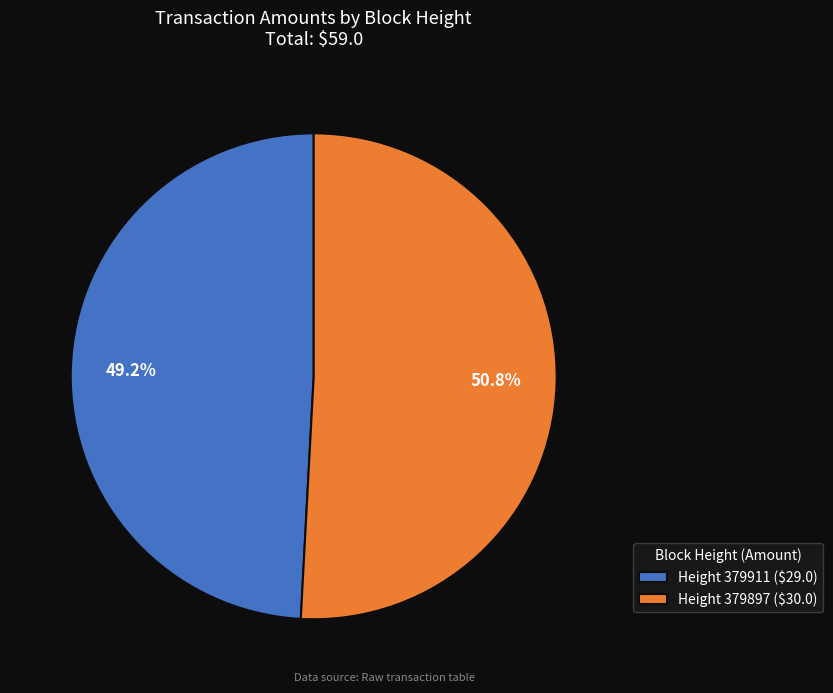

How many segments does this pie chart have?

2